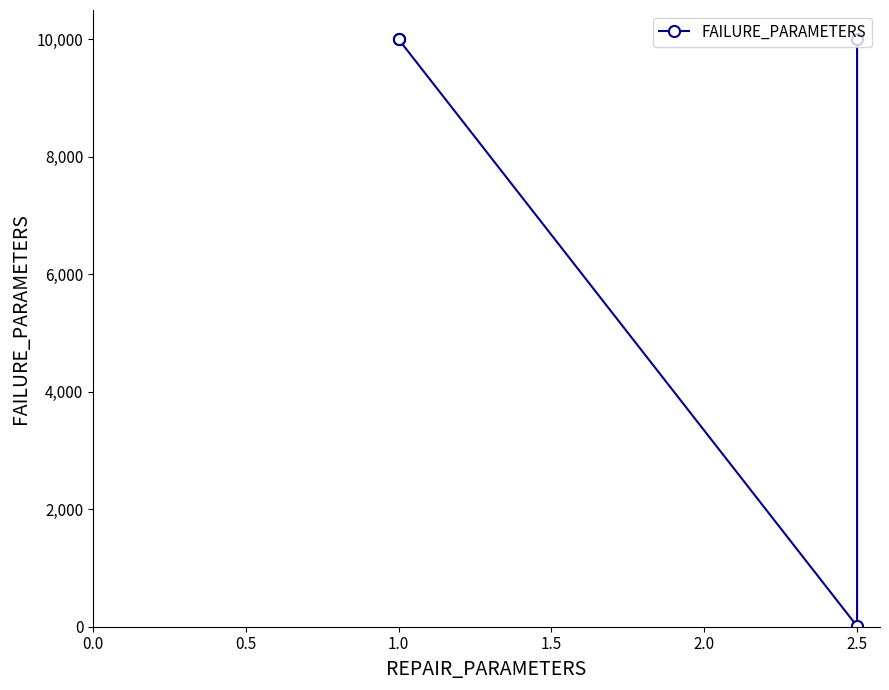

What is the difference between the second highest and minimum values?

9990.5